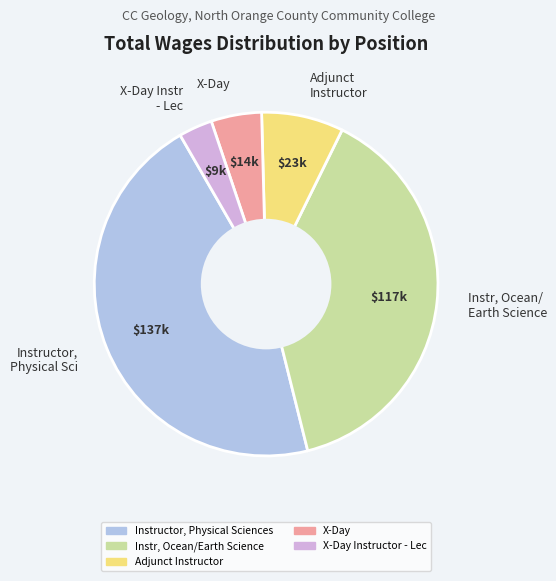

Which has a higher value, Adjunct Instructor or Instructor, Physical Sci?

Instructor, Physical Sci